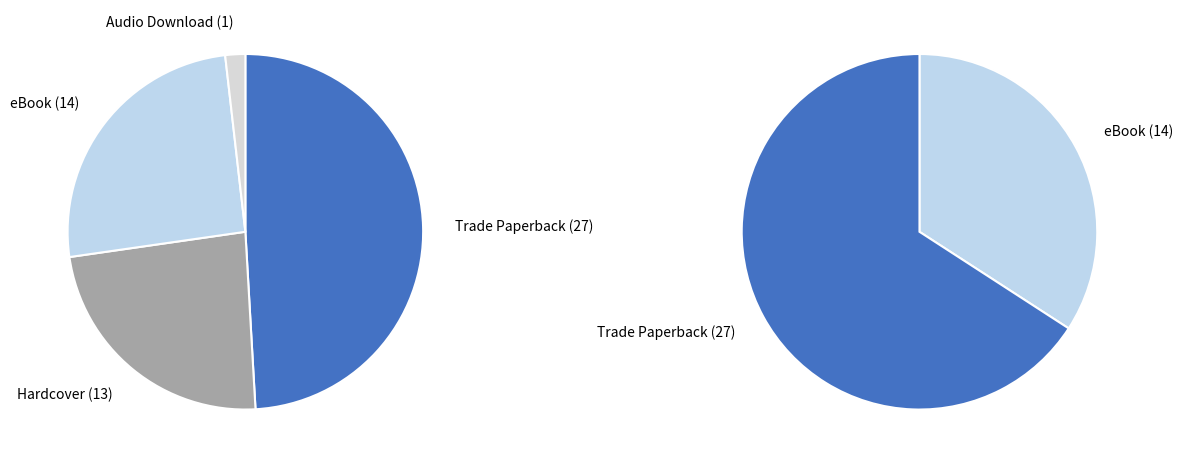

How many segments does this pie chart have?

4